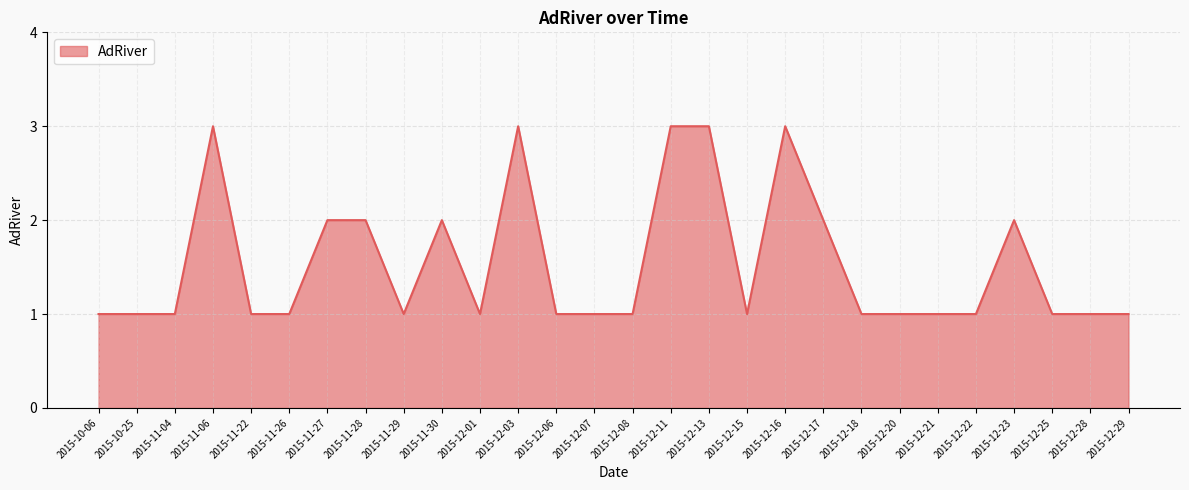

What position from the right is 2015-10-06?

28